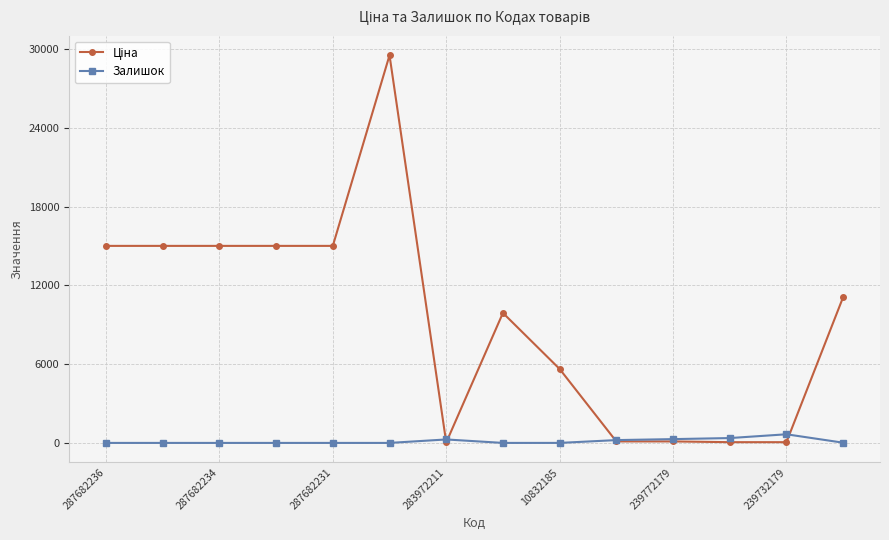

True or false: Залишок has more than 1 interior local peaks.

True